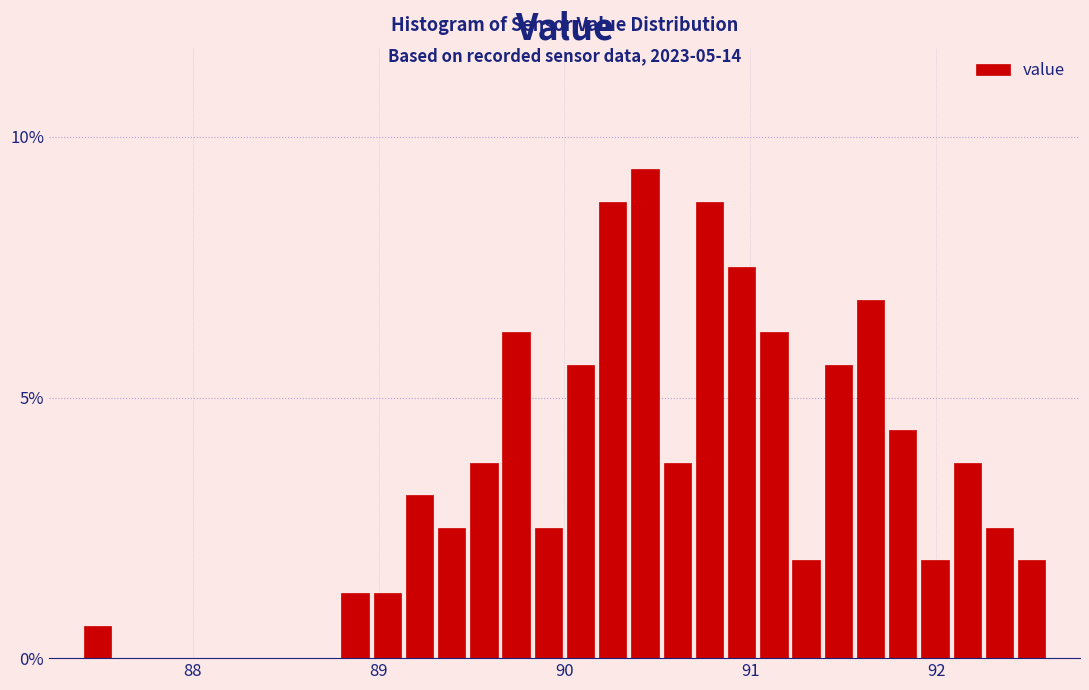

Read against the x-axis, roughly where is the centre of the tallest bar?

90.4